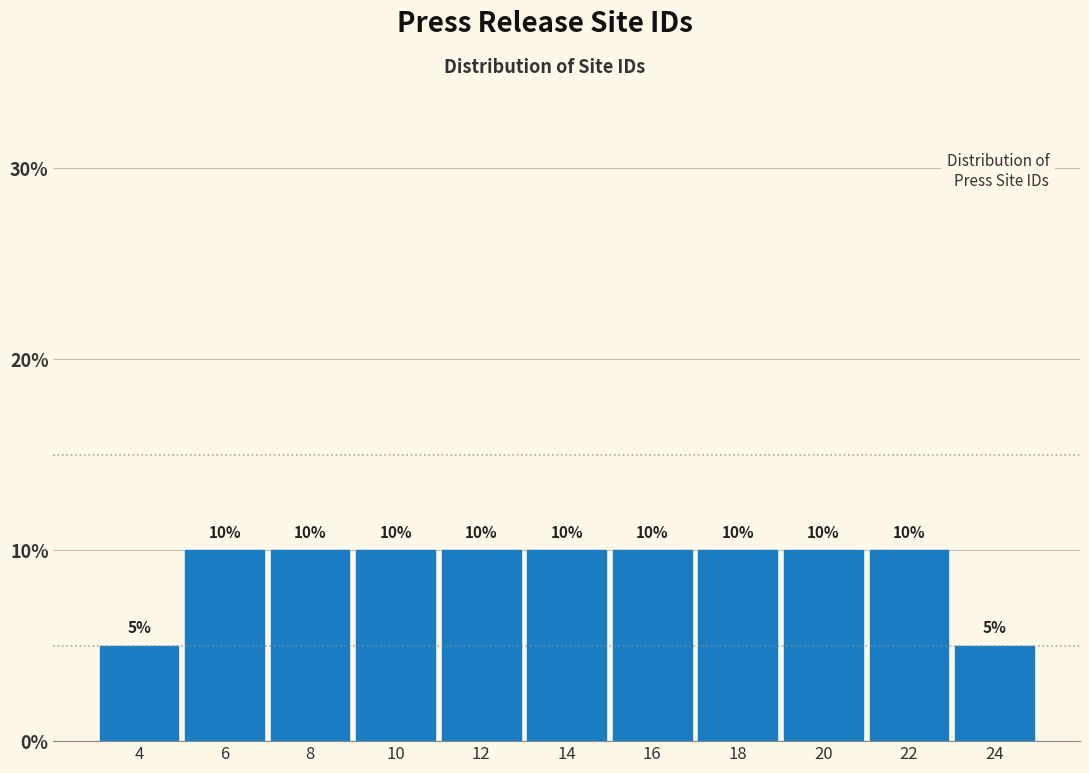

How tall is the bar that spans 19 to 21 on the x-axis?

10